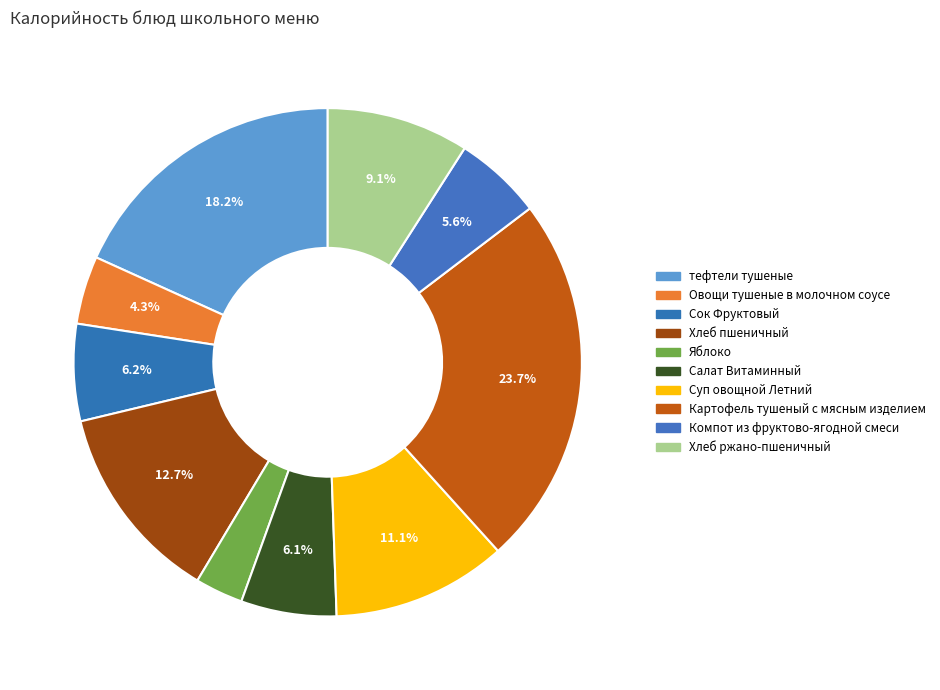

To the nearest percent, what portion does Хлеб ржано-пшеничный represent?

9%